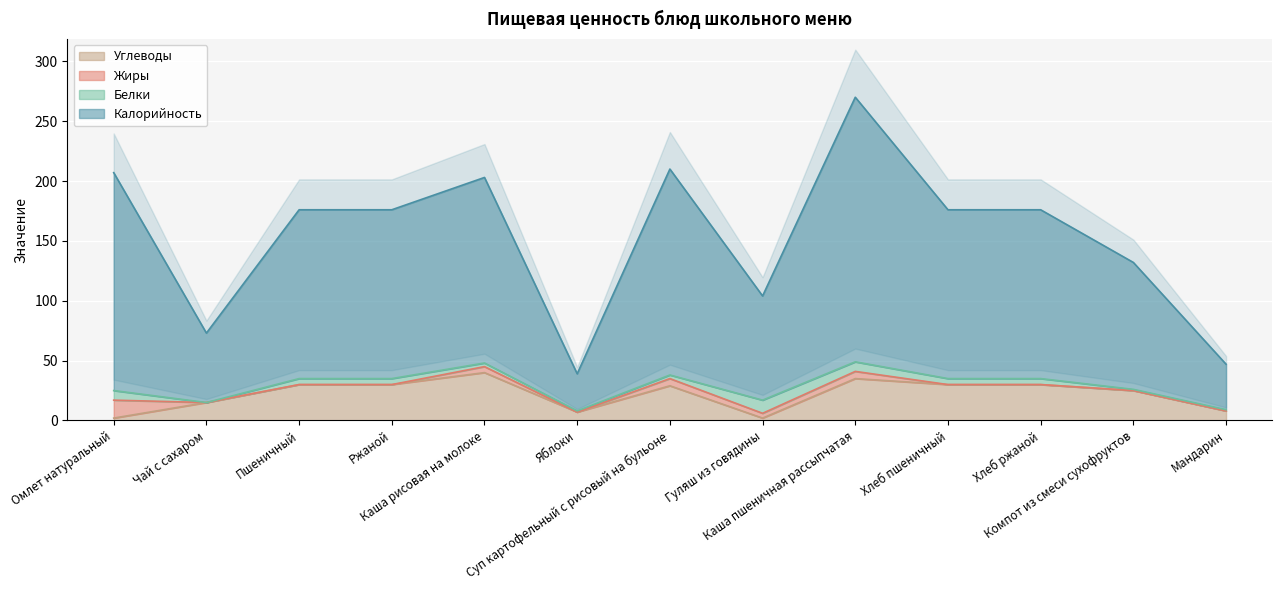

What is the highest value of the Калорийность series?

270